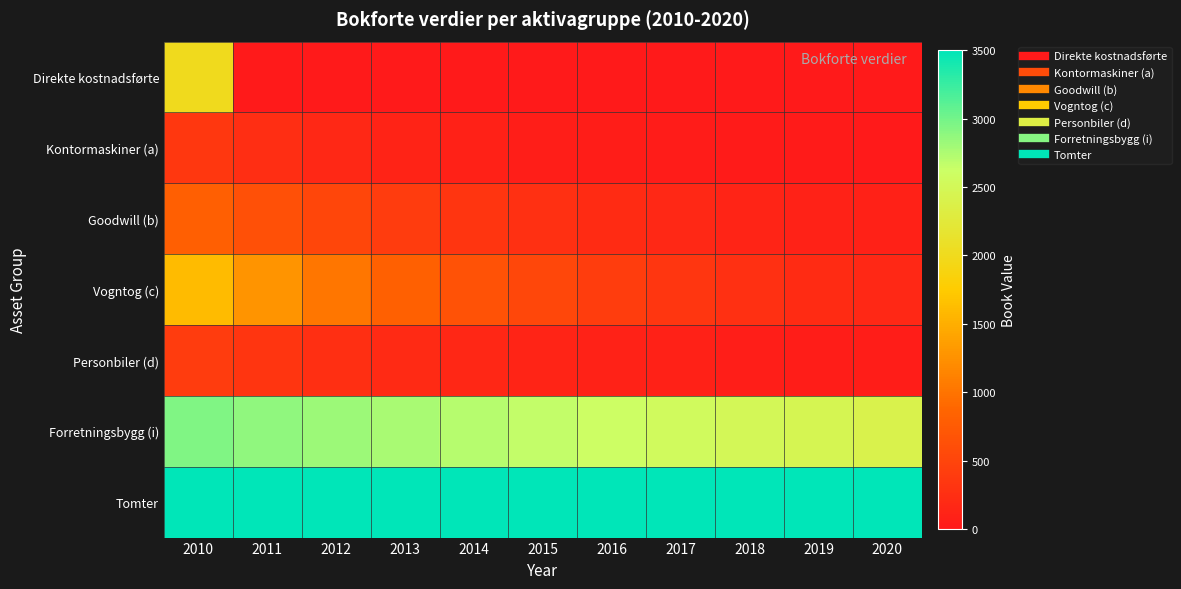

What is the greatest value displayed?

3500.0